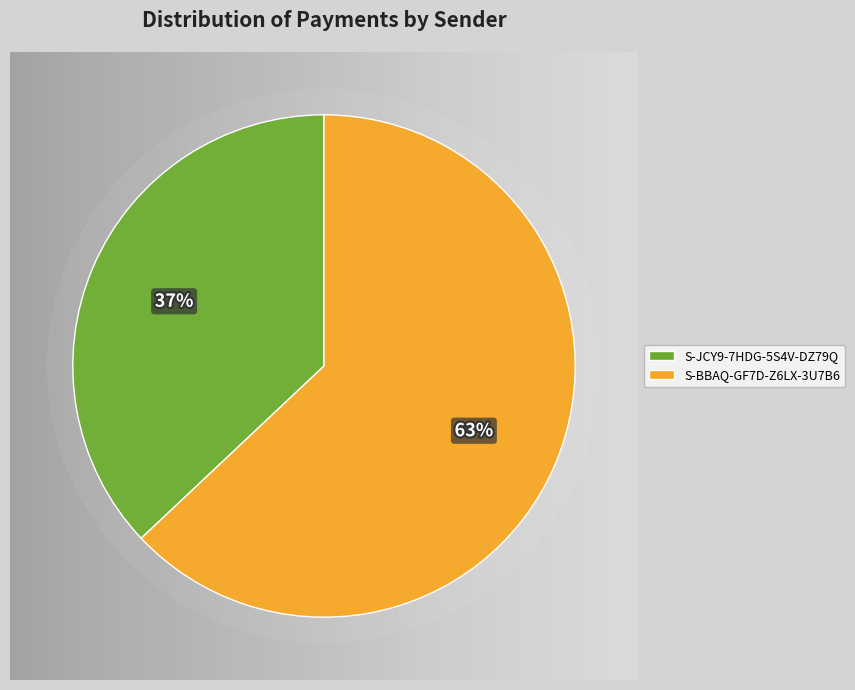

What is the largest slice in the pie chart?

S-BBAQ-GF7D-Z6LX-3U7B6